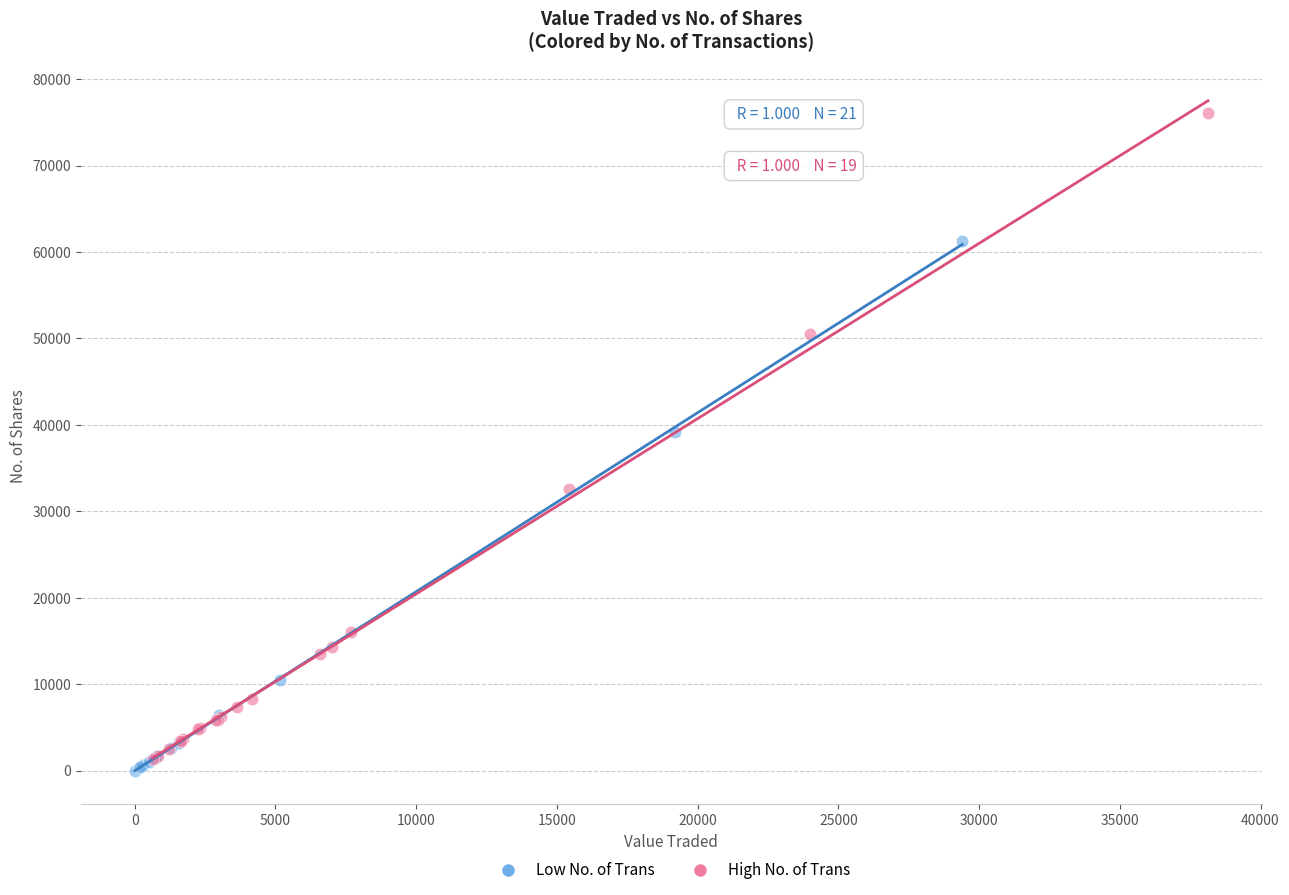

Which series contains the highest Y value?

High No. of Trans